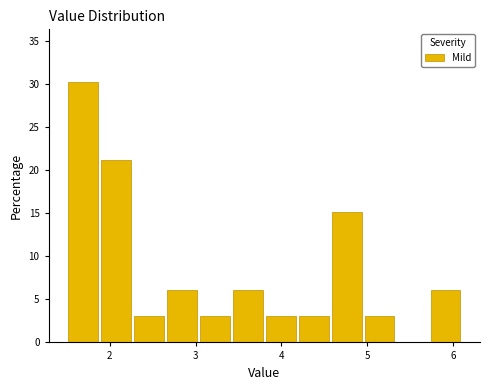

Around what value on the x-axis is the tallest bar? Give the approximate position of its centre, as read against the axis.

1.7